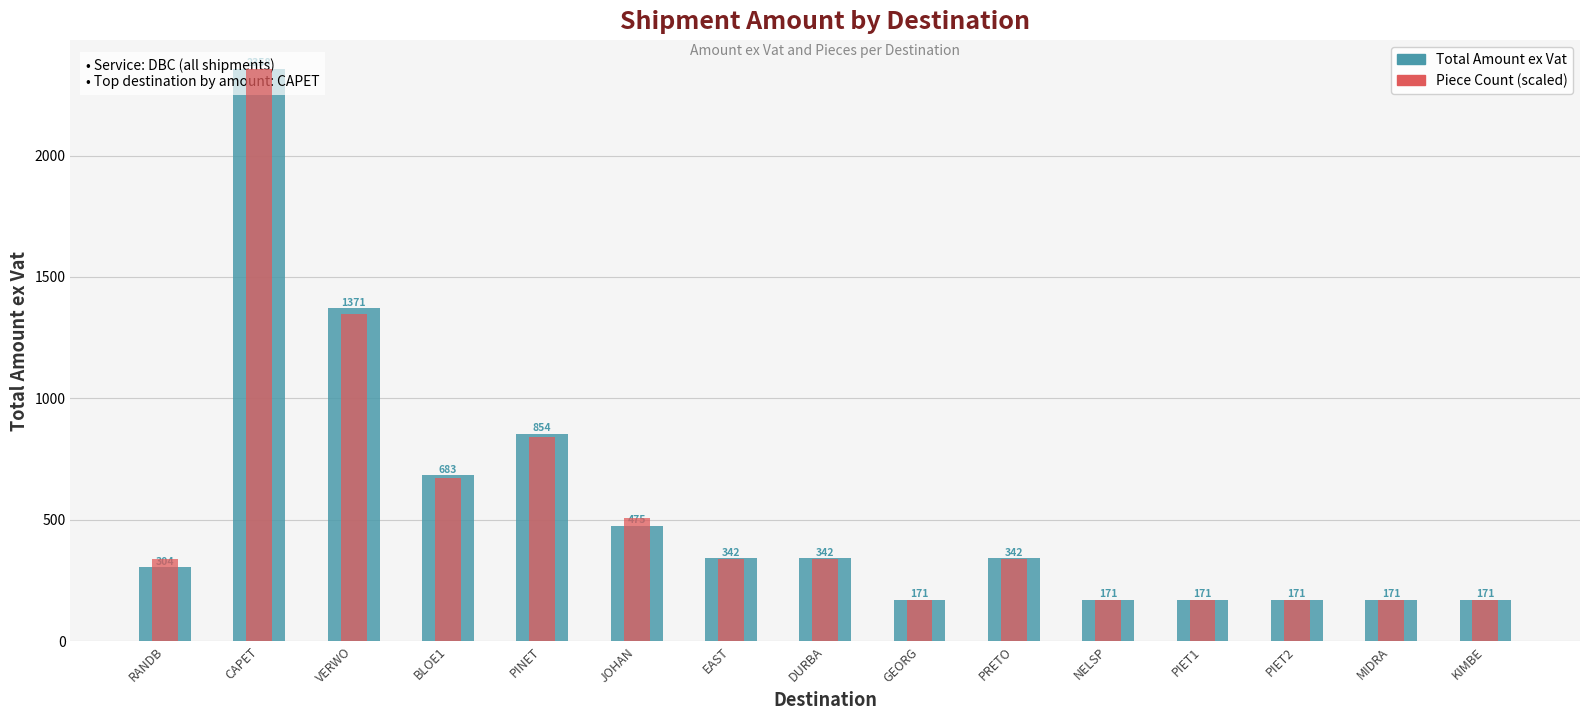

What is the spread (max minus min) of values at DURBA?

4.7